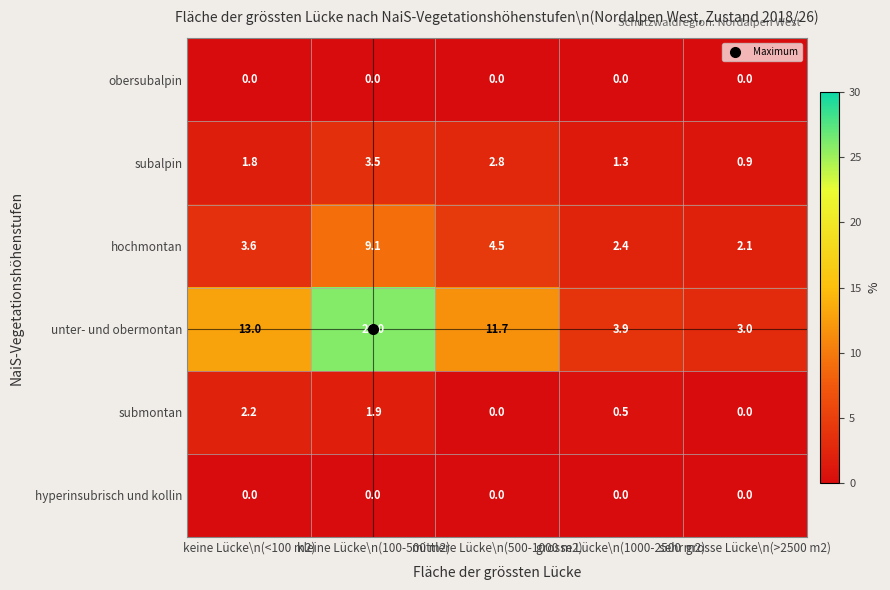

Between kleine Lücke\n(100-500 m2) and mittlere Lücke\n(500-1000 m2), which series saw the biggest shift?

unter- und obermontan